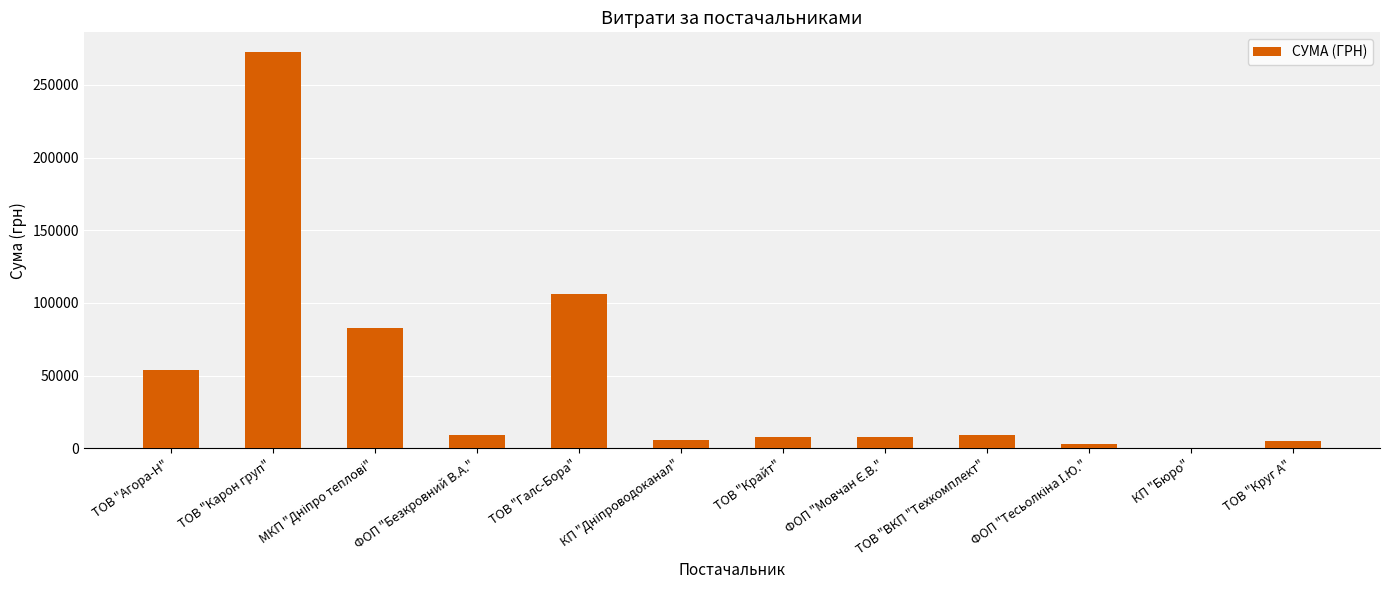

True or false: the data shows 68390.2 at ТОВ "Карон груп".

False